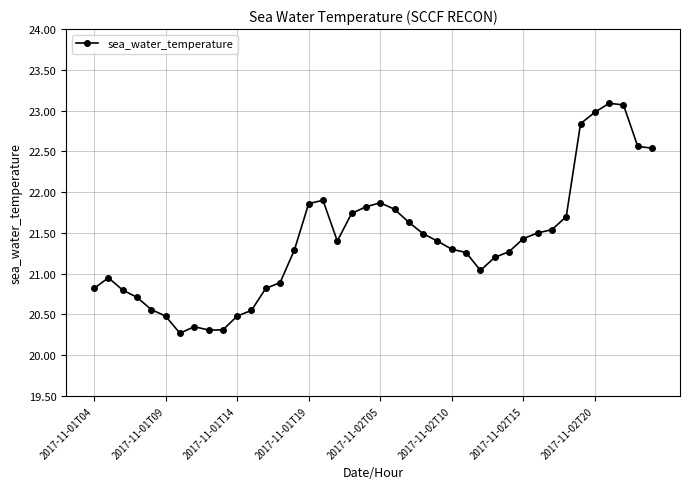

What is the maximum value shown in the chart?

23.1